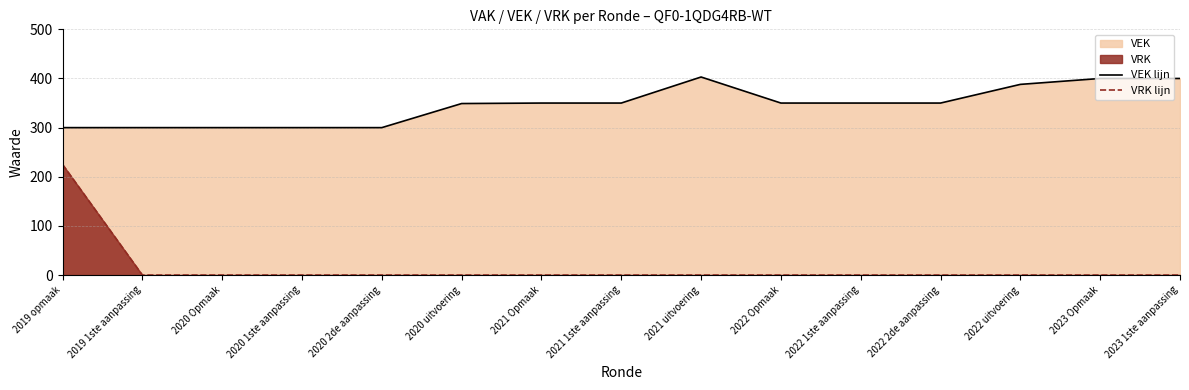

True or false: VEK lijn and VRK lijn cross at least once.

False